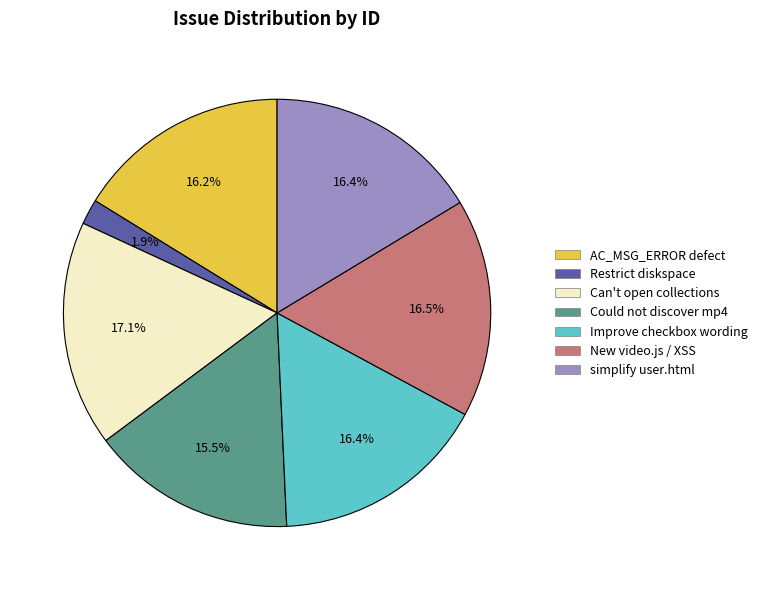

To the nearest percent, what portion does simplify user.html represent?

16%